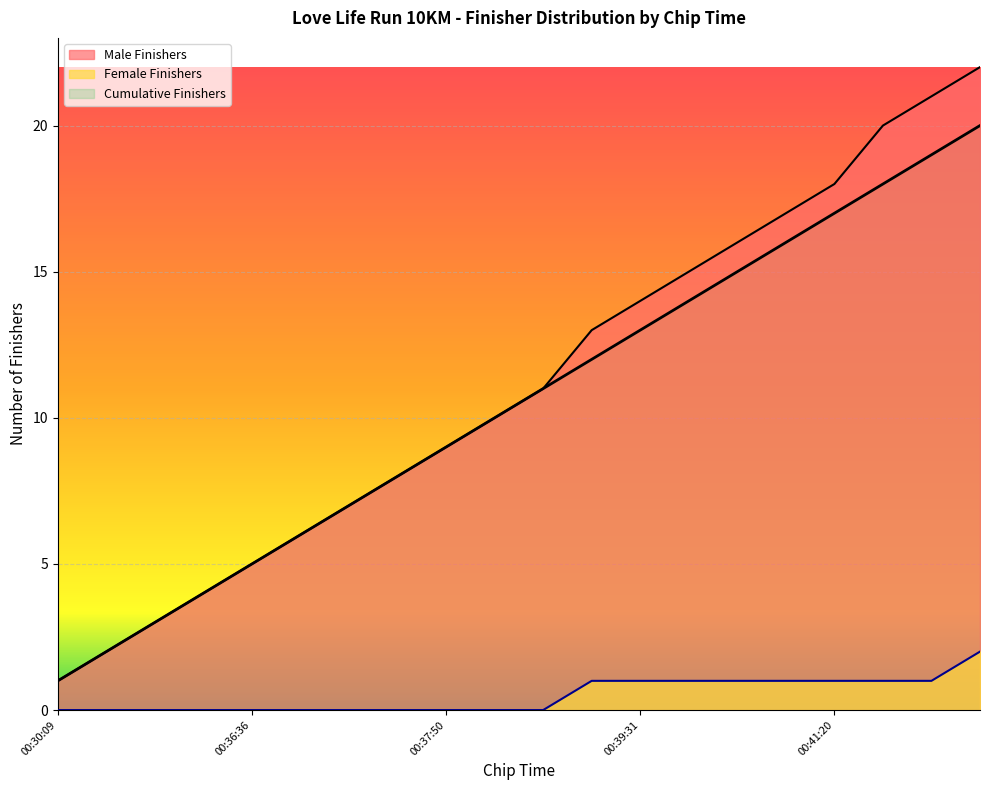

What is the label of the 5th point from the left?

00:36:36